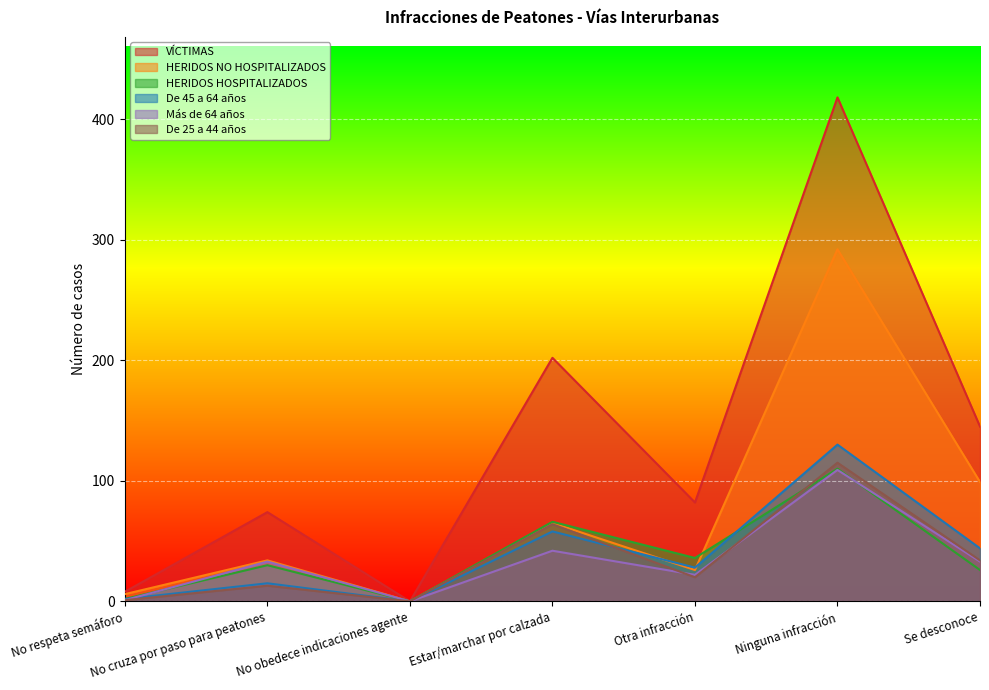

True or false: HERIDOS NO HOSPITALIZADOS and De 25 a 44 años intersect in this chart.

False